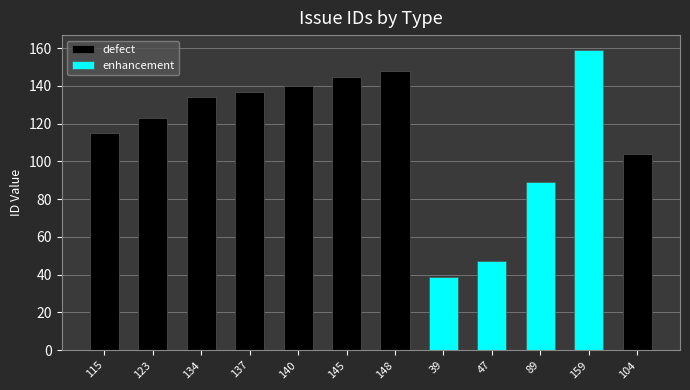

At how many categories does at least one series exceed 55?

10